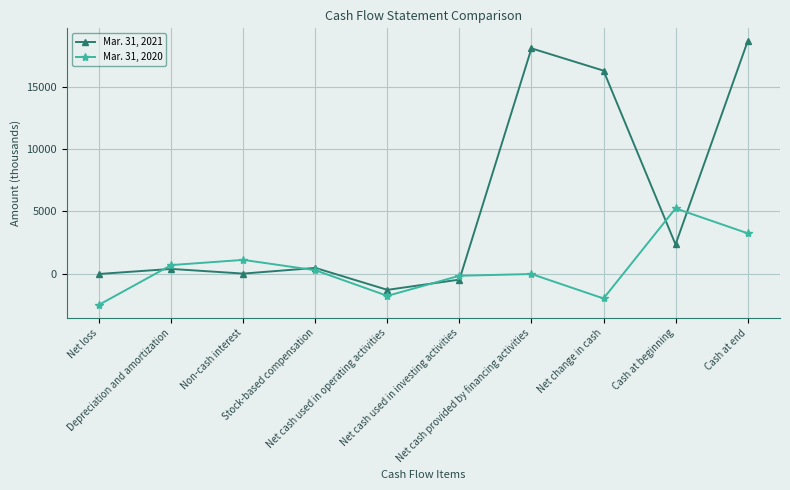

How many categories are shown in the chart?

10